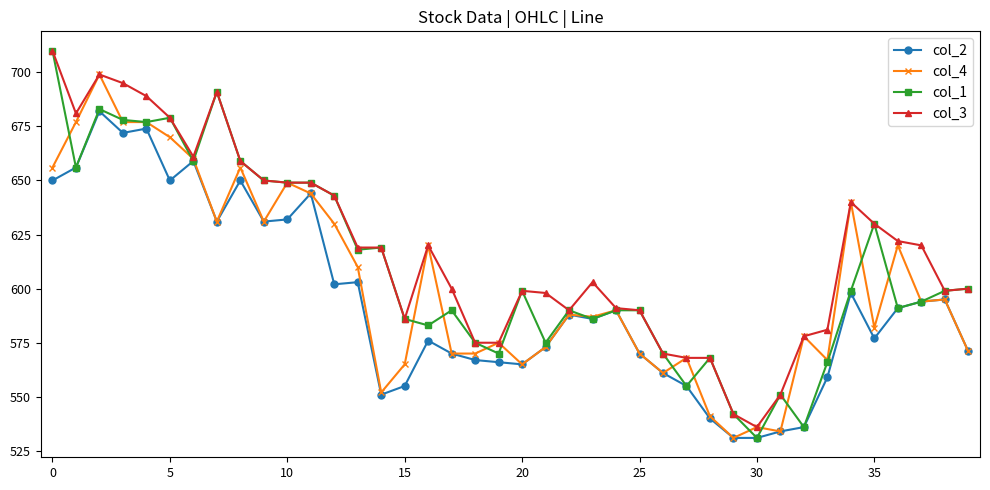

What is the smallest value displayed?

531